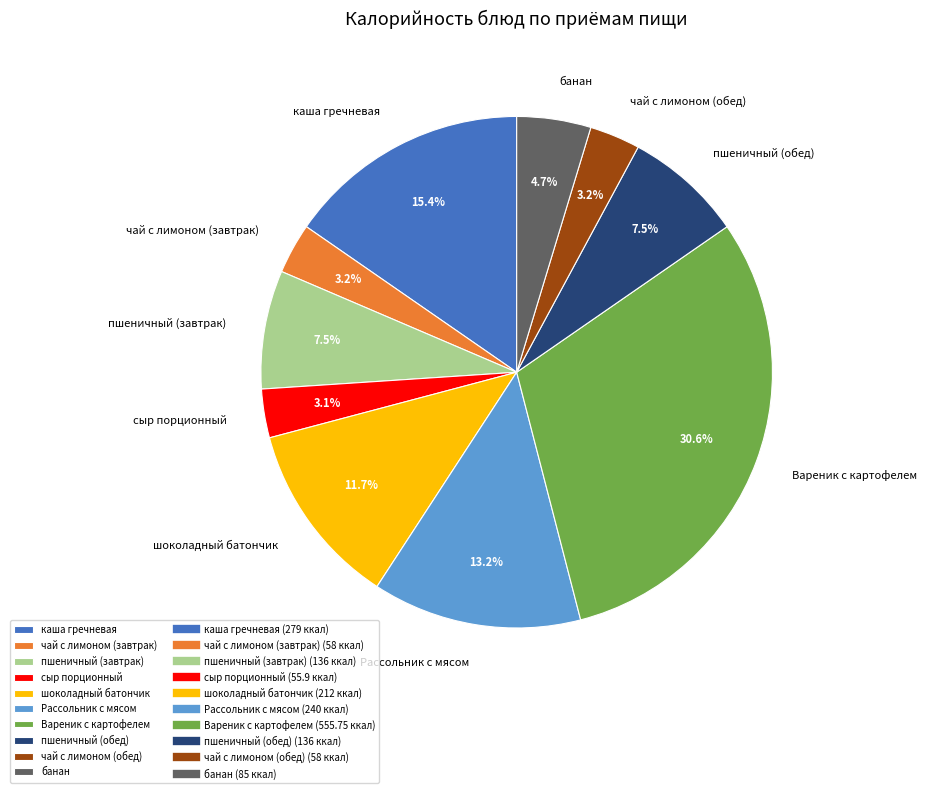

Between пшеничный (завтрак) and чай с лимоном (обед), which is larger?

пшеничный (завтрак)